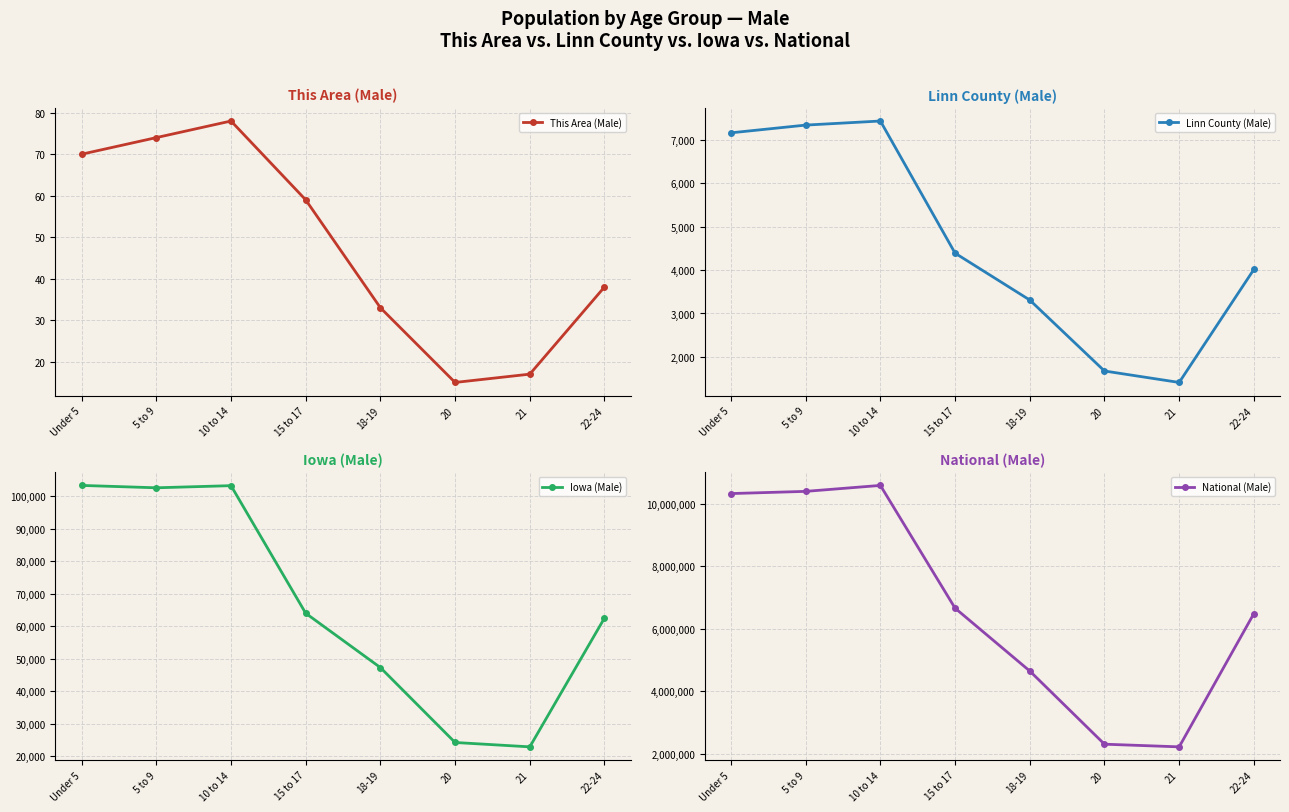

What is the maximum value shown in the chart?

10579862